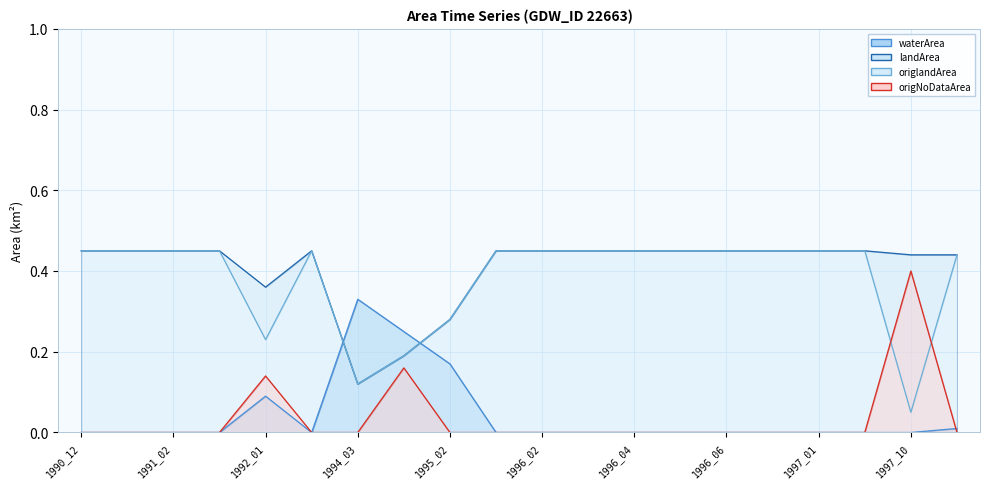

After their last crossing, which series has the higher values: waterArea or landArea?

landArea